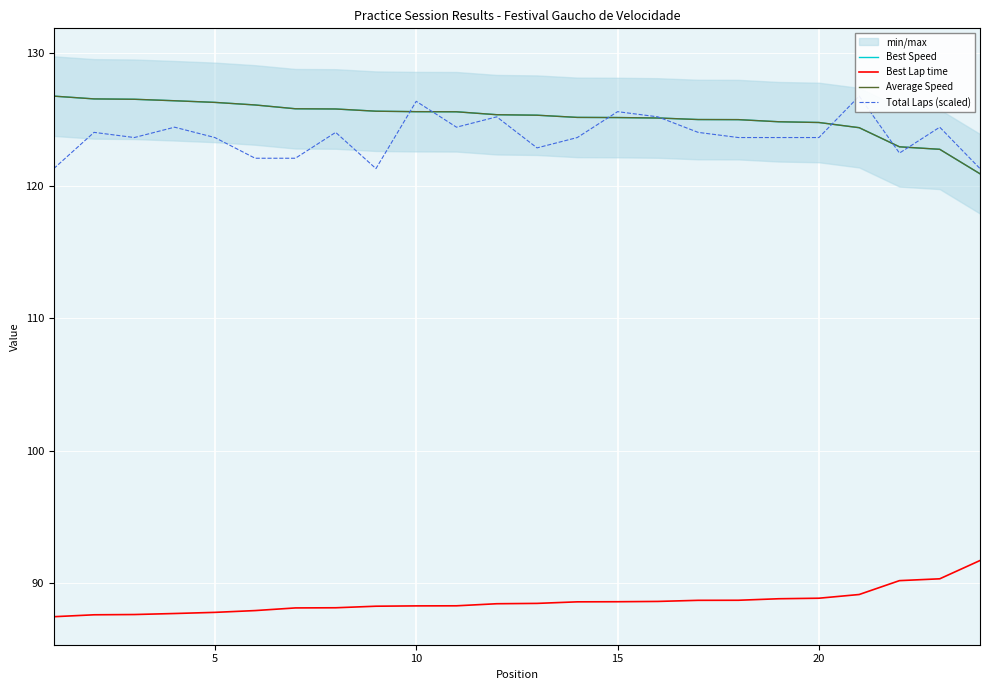

True or false: Average Speed and Best Lap time cross at least once.

False